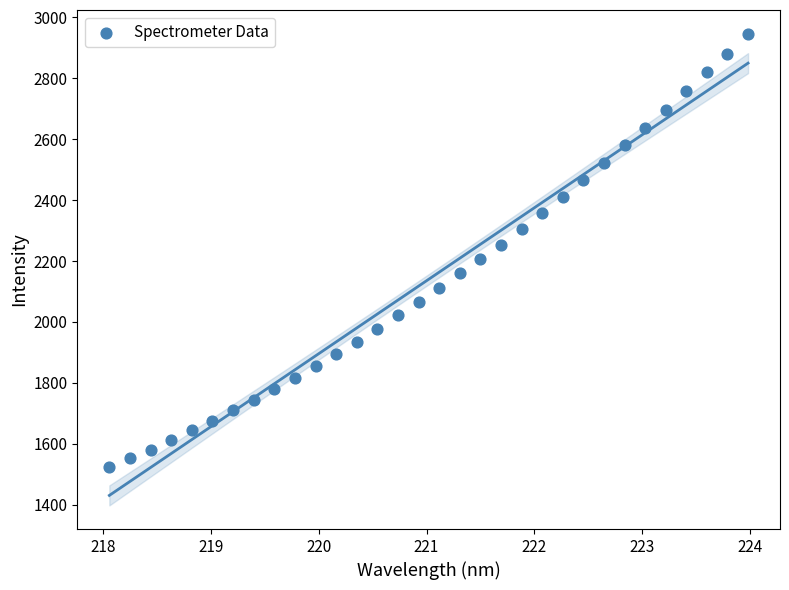

What is the range of X values (max minus min)?

5.9